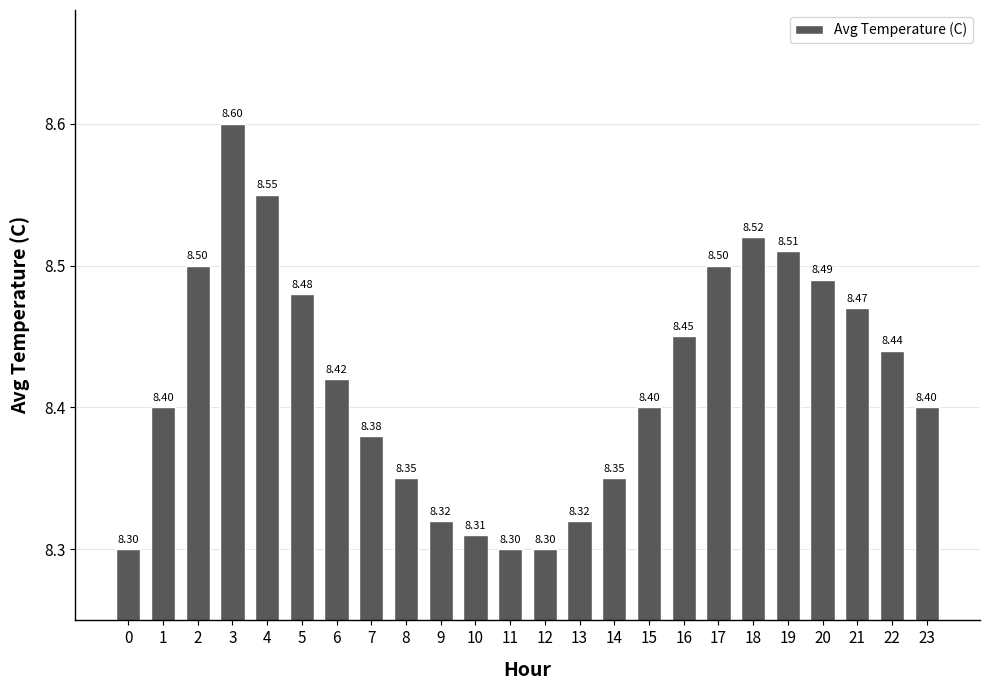

The chart shows a value of 11.3 at 17. True or false?

False